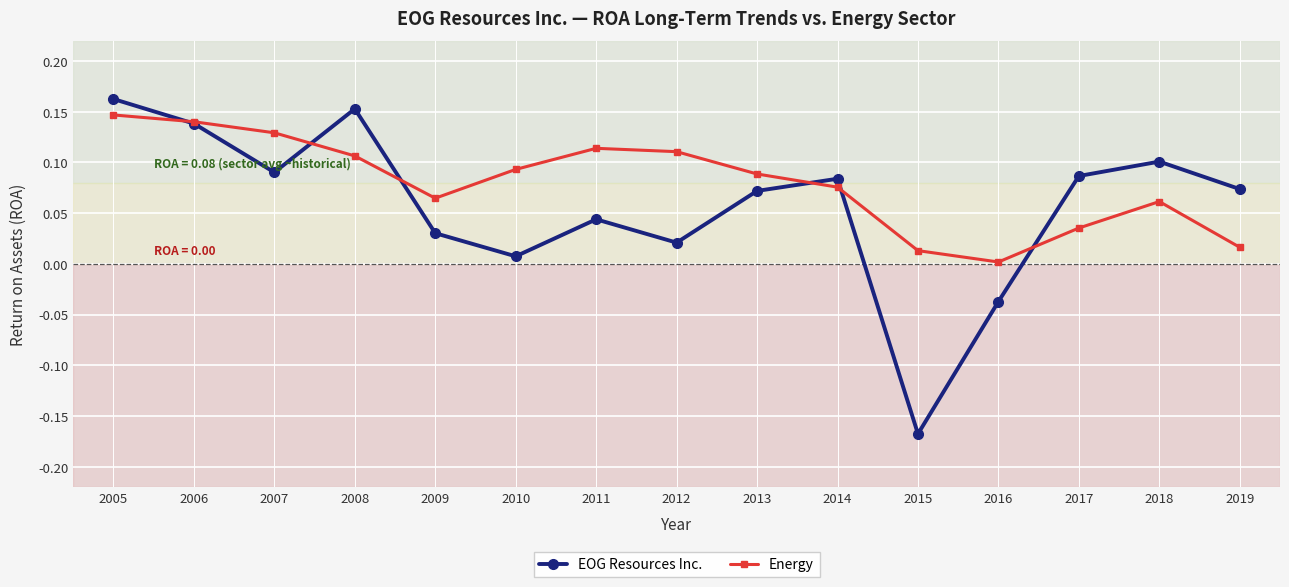

Which series has the largest total across all categories?

Energy